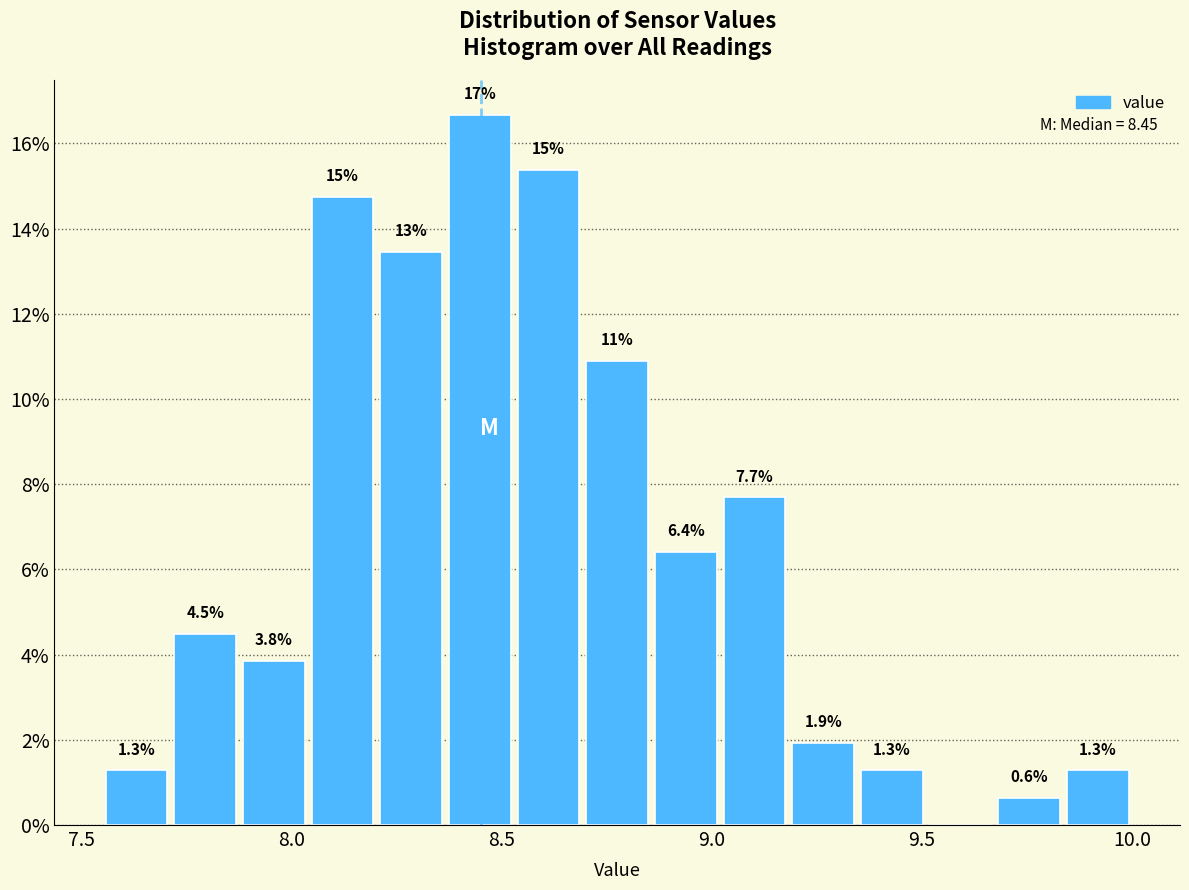

Read against the x-axis, roughly where is the centre of the tallest bar?

8.45